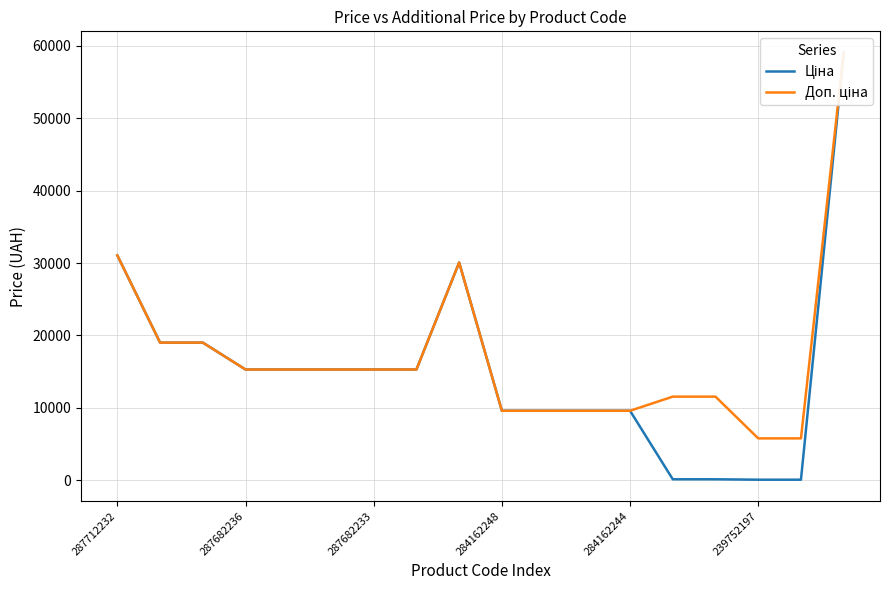

List the series in order of their peak value, highest first.

Ціна, Доп. ціна